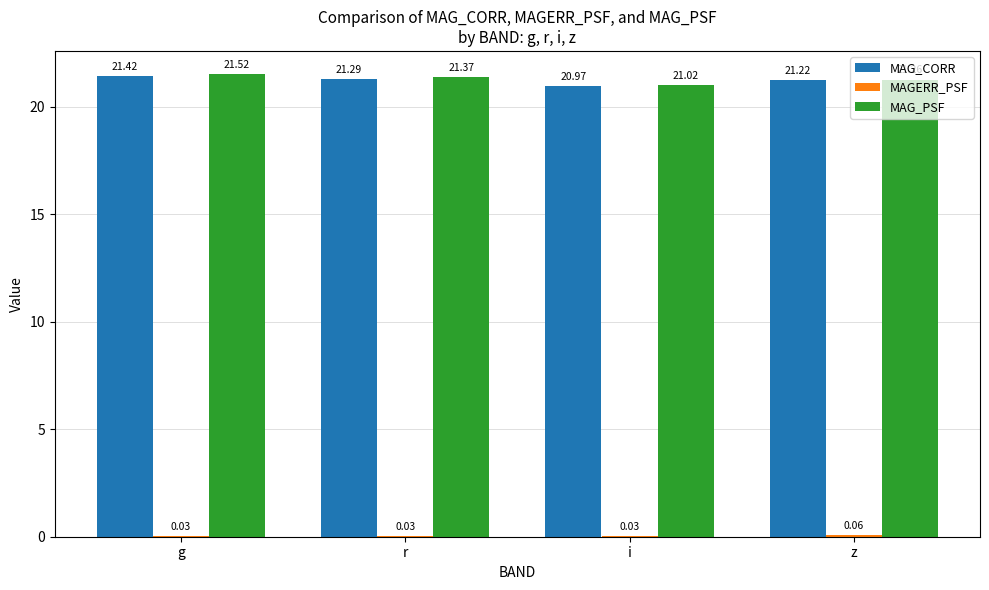

At which label does MAG_CORR reach its peak?

g